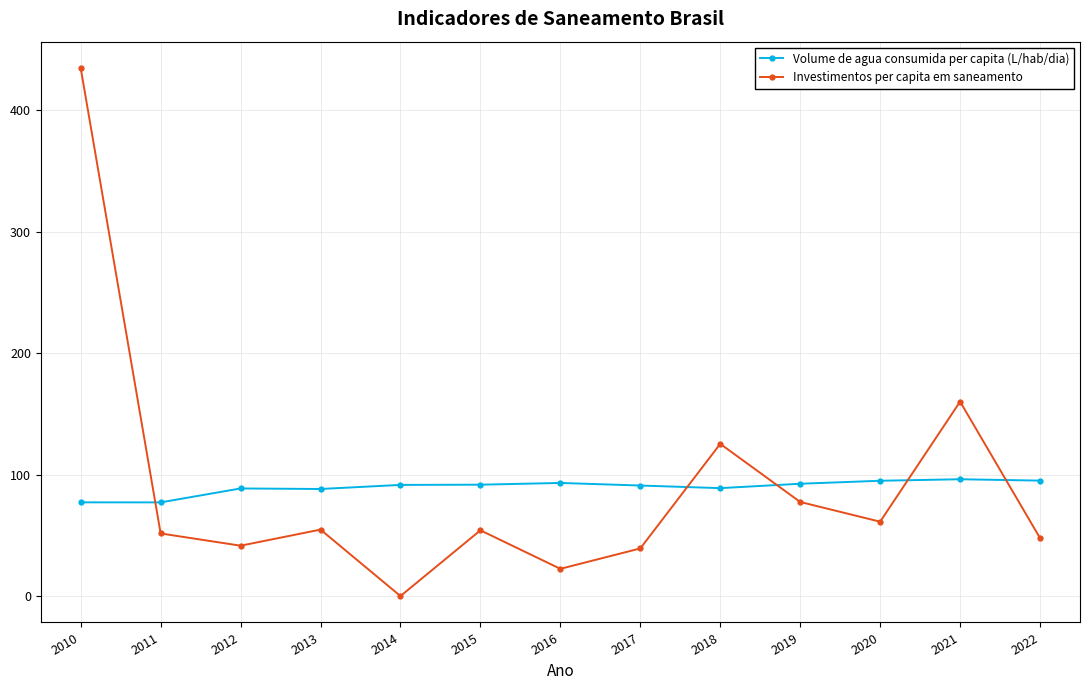

How many intersections are there between Volume de agua consumida per capita (L/hab/dia) and Investimentos per capita em saneamento?

5